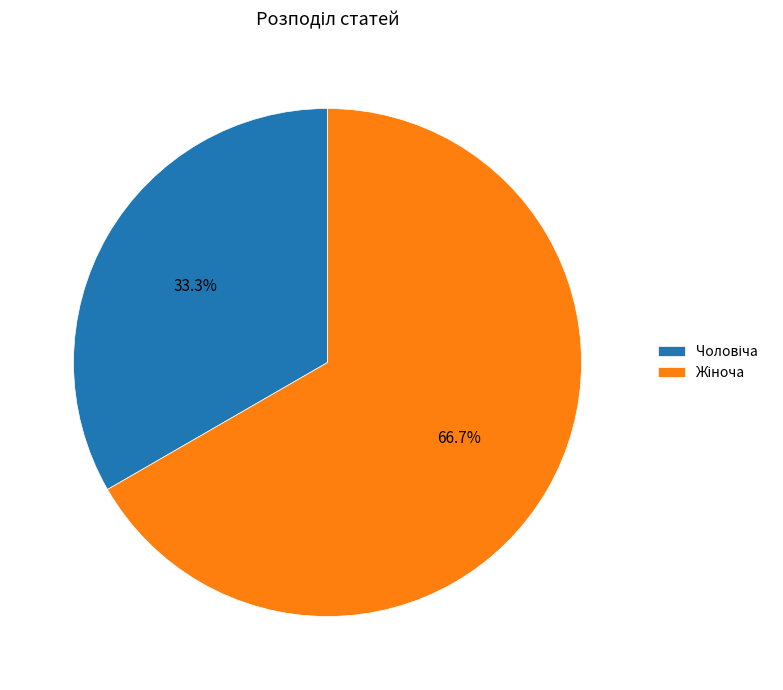

Does any single category account for the majority?

Yes